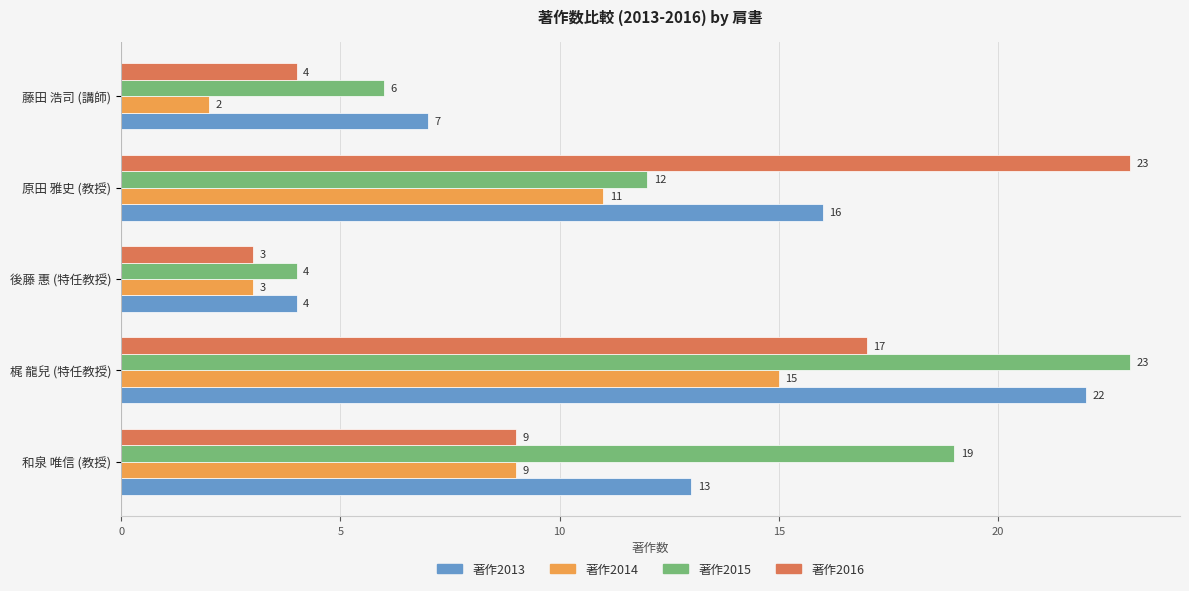

At 原田 雅史 (教授), list the series in order from largest to smallest.

著作2016, 著作2013, 著作2015, 著作2014